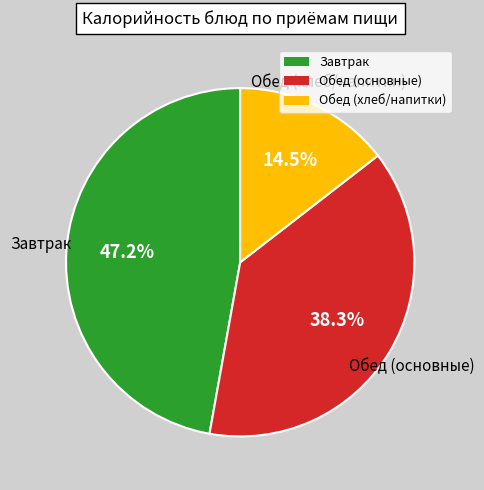

Is the sum of Обед (хлеб/напитки) and Обед (основные) greater than half?

Yes